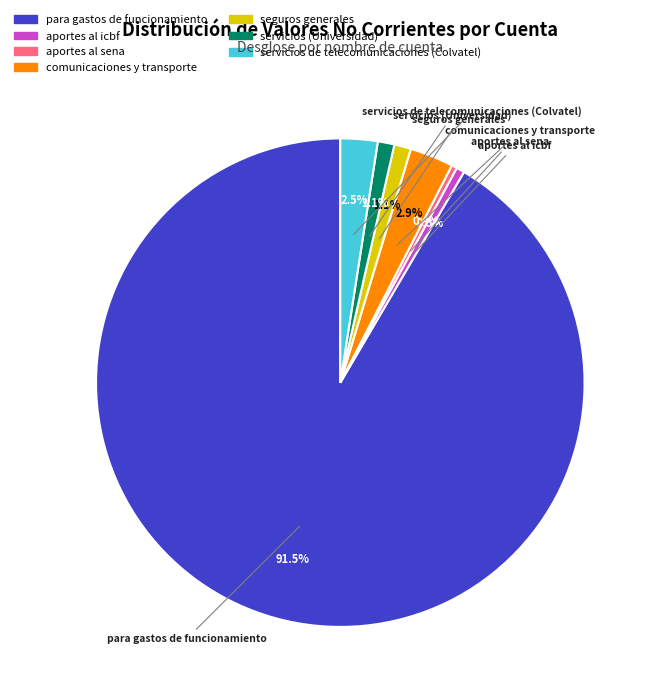

Does para gastos de funcionamiento represent more than half of the total?

Yes